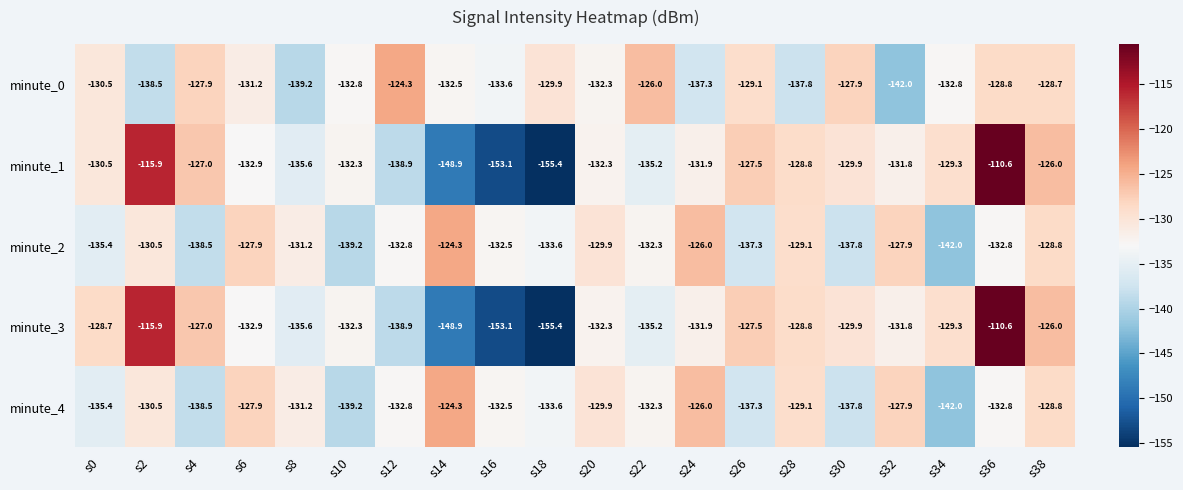

True or false: minute_2 has a value of -173.7 at s14.

False